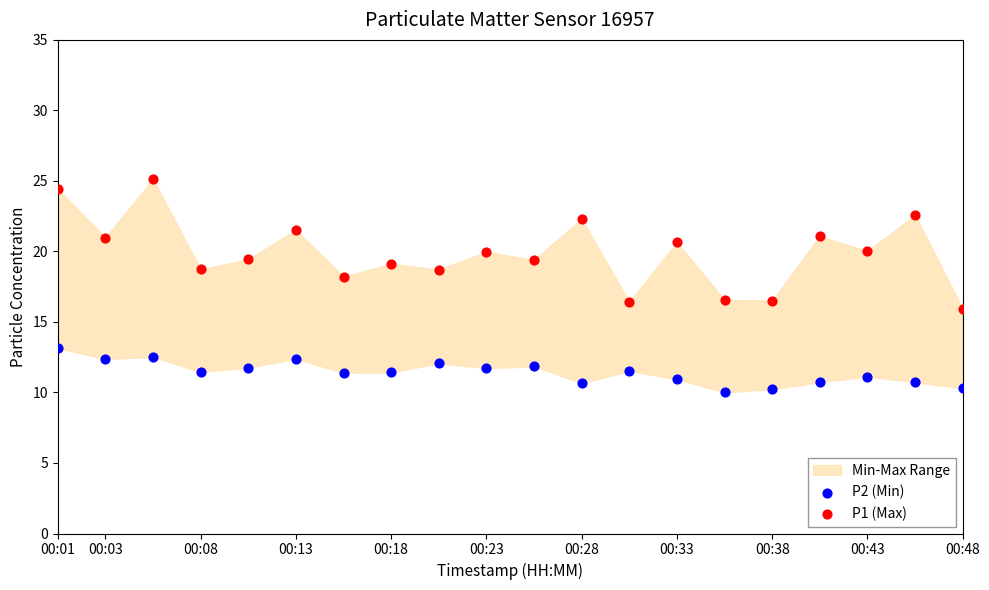

Across all data points, what is the range of Y values (max minus min)?

15.1